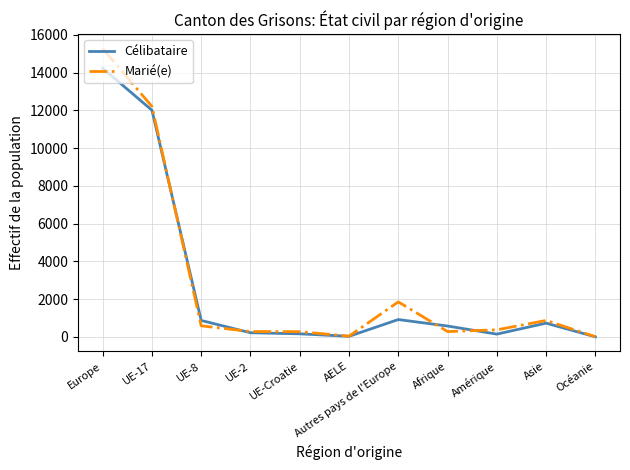

How many lines are shown in the chart?

2